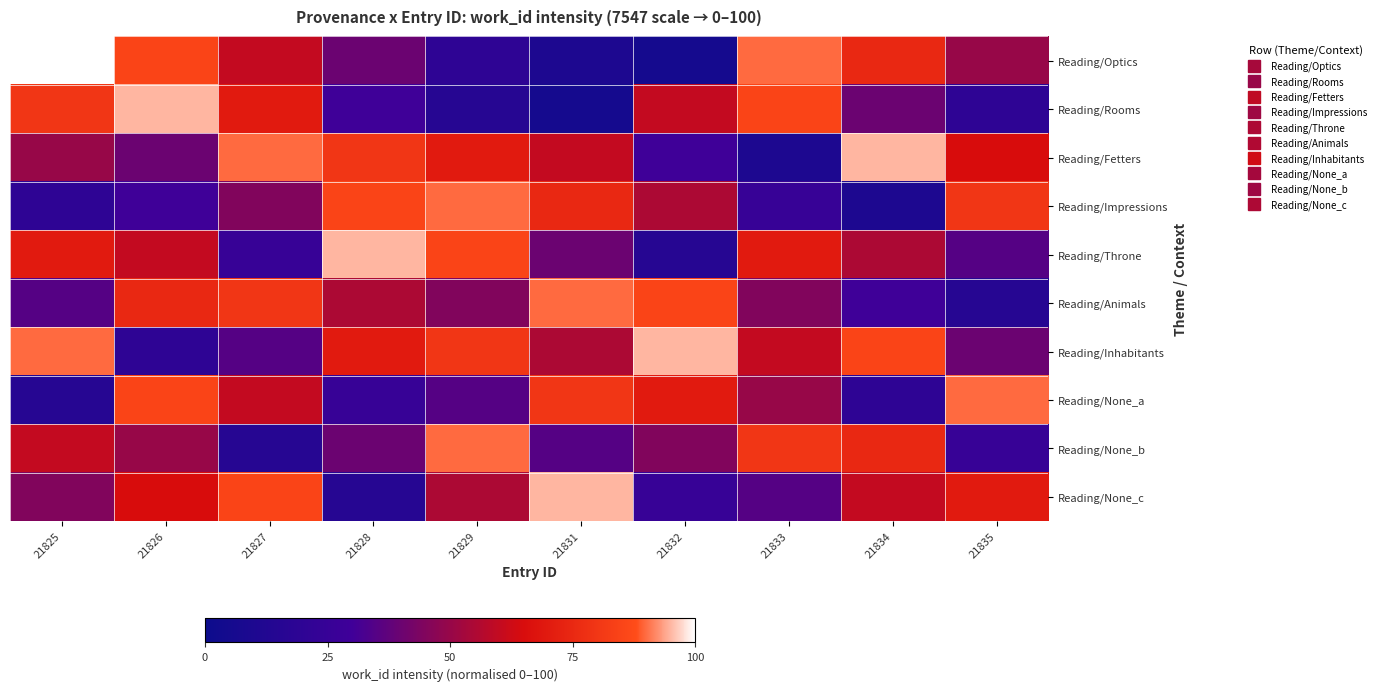

How many series are shown in this chart?

10